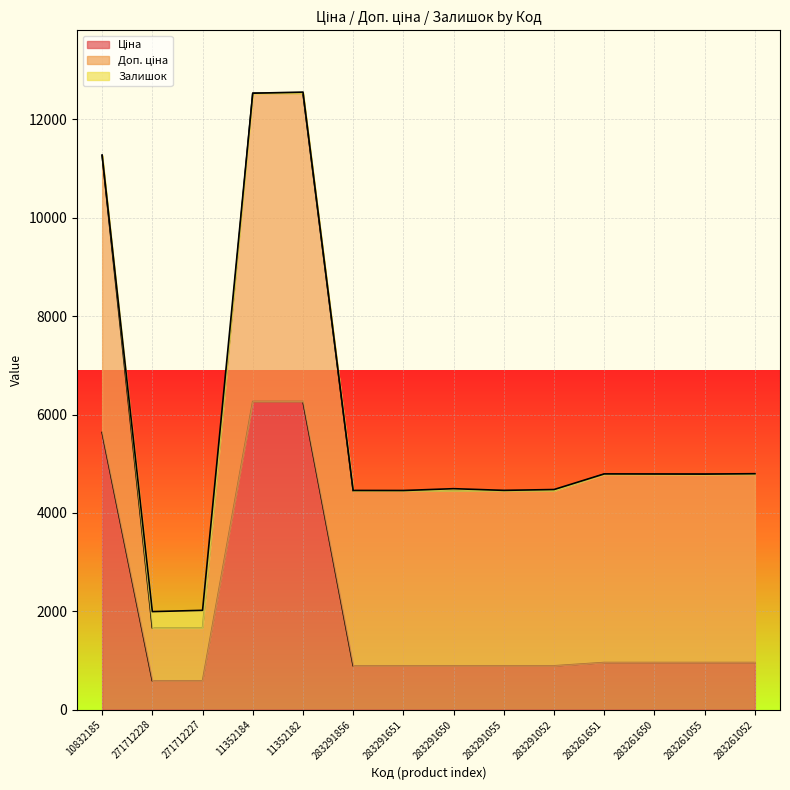

Reading left to right, transcribe all the data shown in this chart.

Ціна: 5636.0	586.0	586.0	6266.7	6266.7	889.9	889.9	889.9	889.9	889.9	957.1	957.1	957.1	957.1
Доп. ціна: 5636.0	1074.5	1074.5	6266.7	6266.7	3559.7	3559.7	3559.7	3559.7	3559.7	3828.4	3828.4	3828.4	3828.4
Залишок: 1.0	333.0	359.0	0.0	23.0	7.0	6.0	43.0	9.0	26.0	8.0	6.0	4.0	12.0